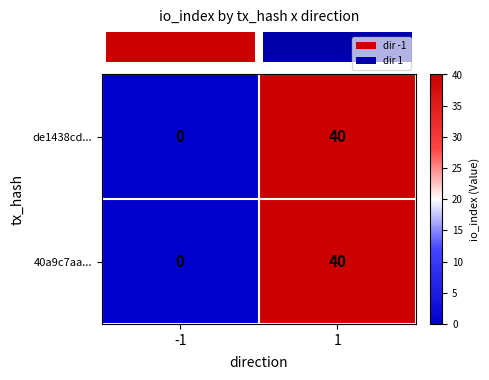

At which category is the sum across all series the highest?

1